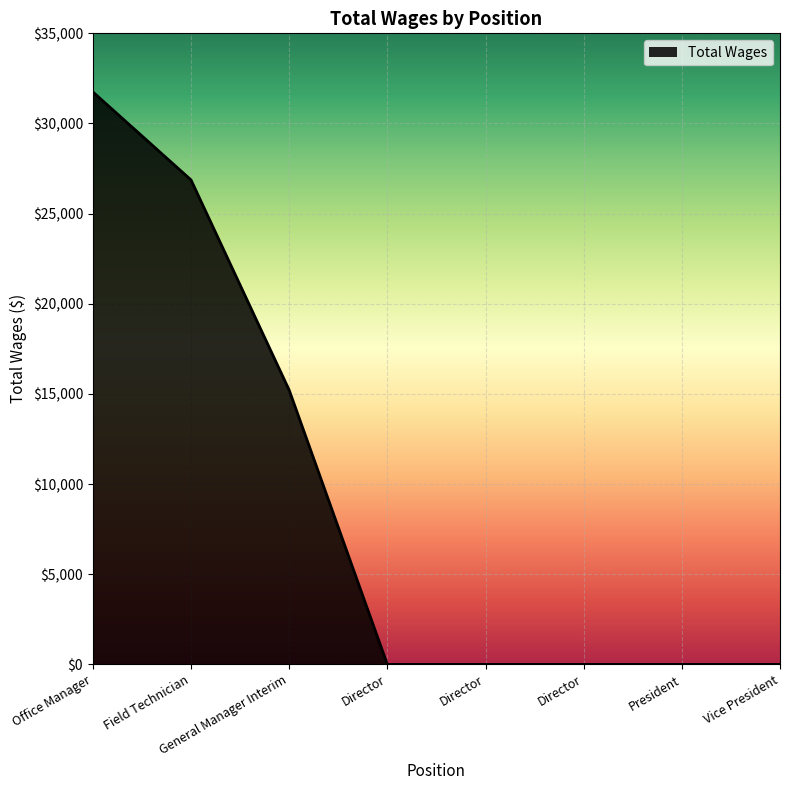

True or false: the data has more than 0 interior local peaks.

False